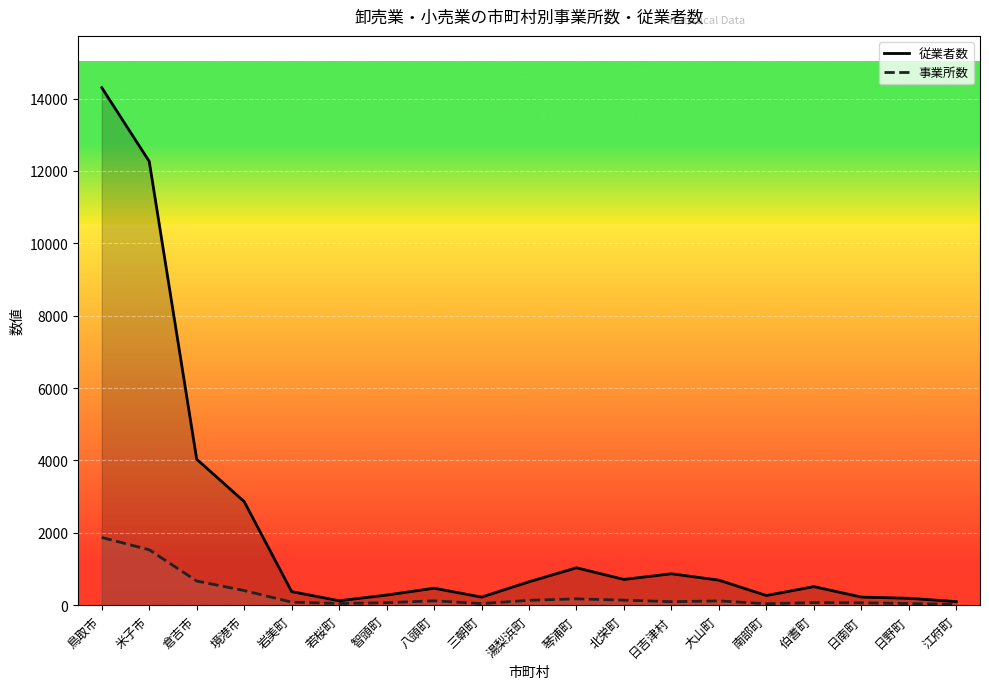

What is the spread (max minus min) of values at 日野町?

144